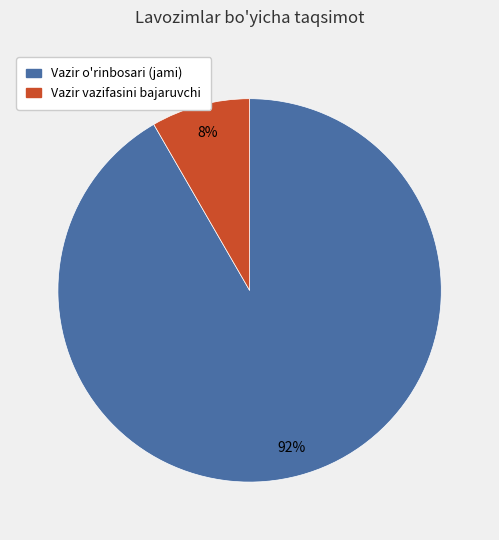

Does any single category account for the majority?

Yes